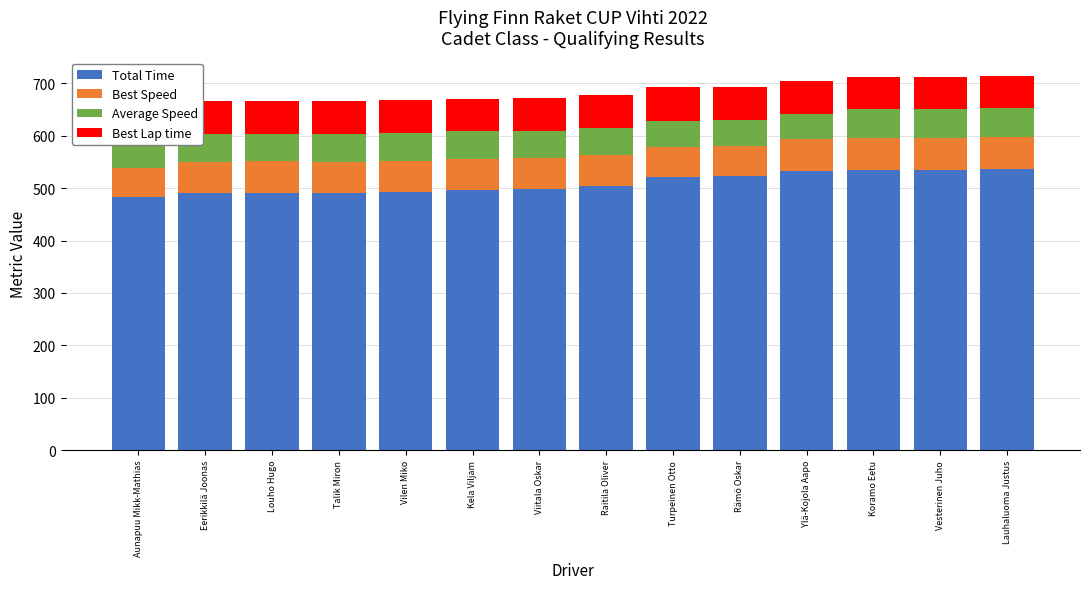

Reading left to right, transcribe all the data shown in this chart.

Total Time: Aunapuu Mikk-Mathias=483.8	Eerikkilä Joonas=491.4	Louho Hugo=491.4	Talik Miron=491.6	Vilen Miko=493.1	Kela Viljam=496.2	Viitala Oskar=499.4	Raitila Oliver=505.1	Turpeinen Otto=521.6	Rämö Oskar=522.6	Ylä-Kojola Aapo=533.8	Koramo Eetu=534.4	Vesterinen Juho=534.8	Lauhaluoma Justus=536.5
Best Speed: Aunapuu Mikk-Mathias=54.8	Eerikkilä Joonas=58.9	Louho Hugo=59.8	Talik Miron=59.1	Vilen Miko=58.9	Kela Viljam=59.8	Viitala Oskar=58.6	Raitila Oliver=58.1	Turpeinen Otto=57.1	Rämö Oskar=57.8	Ylä-Kojola Aapo=59.6	Koramo Eetu=60.9	Vesterinen Juho=61.0	Lauhaluoma Justus=60.5
Average Speed: Aunapuu Mikk-Mathias=45.9	Eerikkilä Joonas=52.8	Louho Hugo=52.8	Talik Miron=52.7	Vilen Miko=52.6	Kela Viljam=52.3	Viitala Oskar=51.9	Raitila Oliver=51.3	Turpeinen Otto=49.7	Rämö Oskar=49.6	Ylä-Kojola Aapo=48.6	Koramo Eetu=55.5	Vesterinen Juho=55.4	Lauhaluoma Justus=55.2
Best Lap time: Aunapuu Mikk-Mathias=67.6	Eerikkilä Joonas=62.9	Louho Hugo=61.9	Talik Miron=62.7	Vilen Miko=62.8	Kela Viljam=61.9	Viitala Oskar=63.3	Raitila Oliver=63.7	Turpeinen Otto=64.8	Rämö Oskar=64.1	Ylä-Kojola Aapo=62.1	Koramo Eetu=60.9	Vesterinen Juho=60.7	Lauhaluoma Justus=61.2